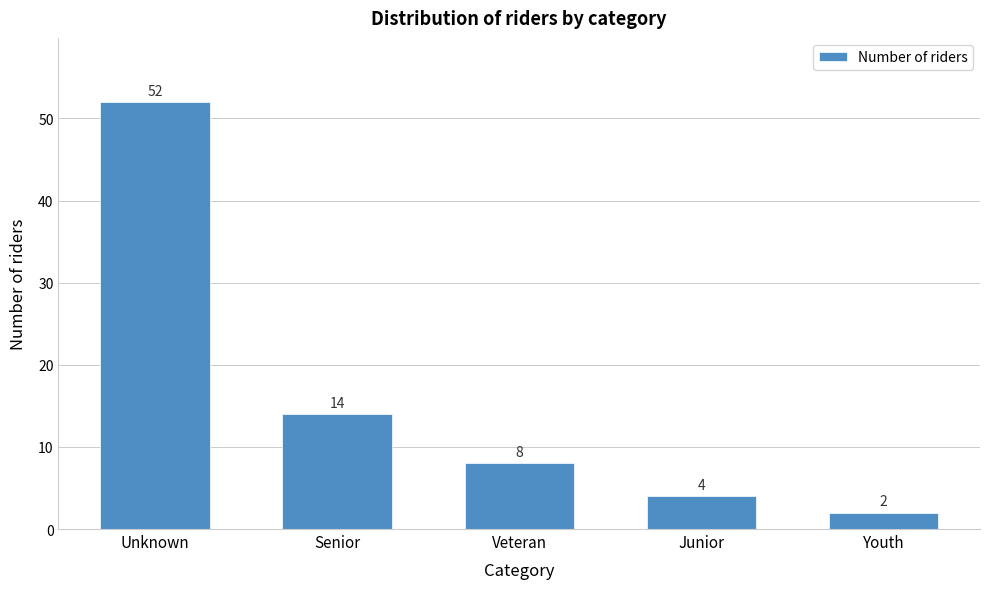

Reading left to right, what are all the values shown in this chart?

Unknown=52	Senior=14	Veteran=8	Junior=4	Youth=2